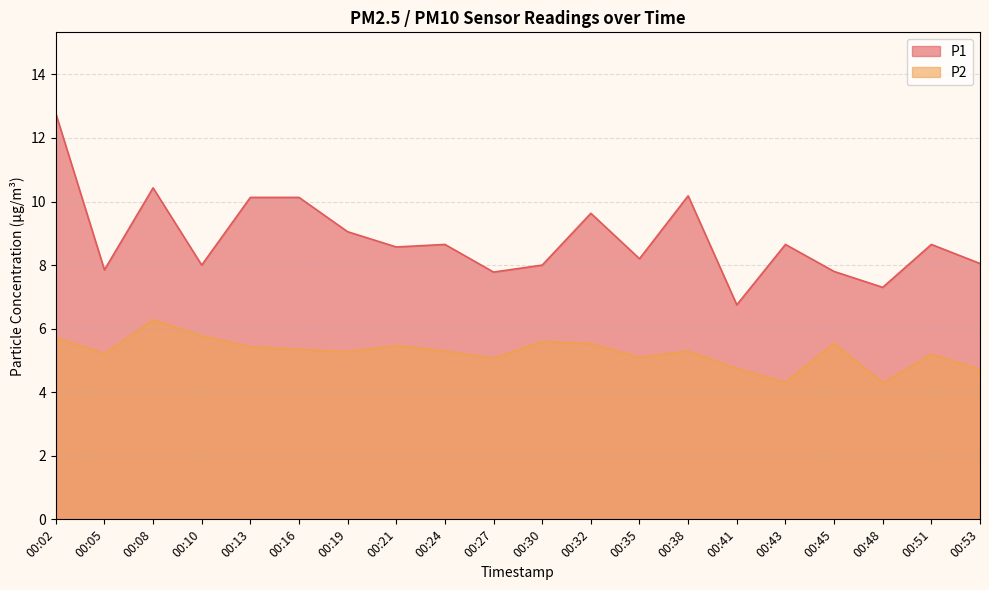

What is the sum of the P1 values at 00:19 and 00:51?

17.7